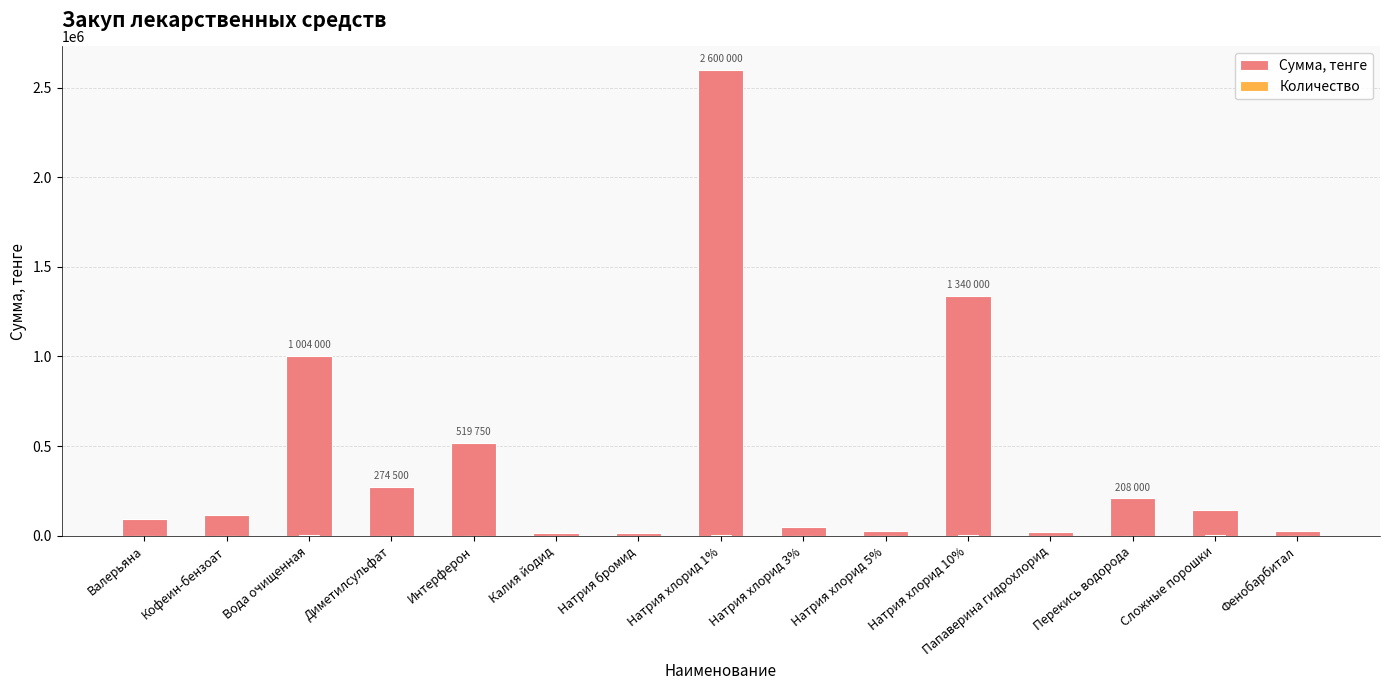

Is it true that Сумма, тенге equals 208000 at Перекись водорода?

True